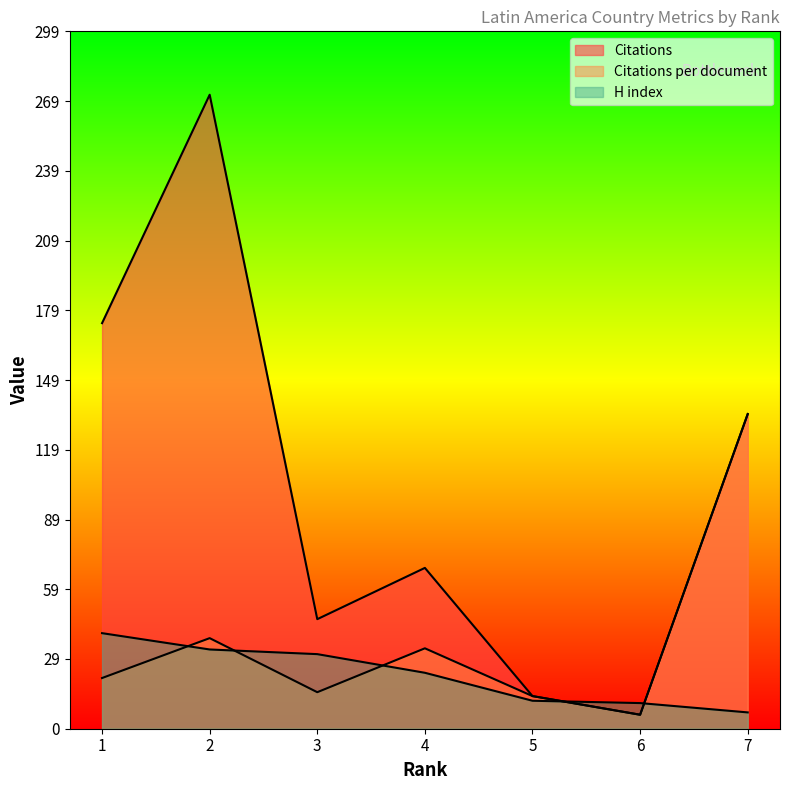

What is the sum of the H index values at 1 and 6?

52.0